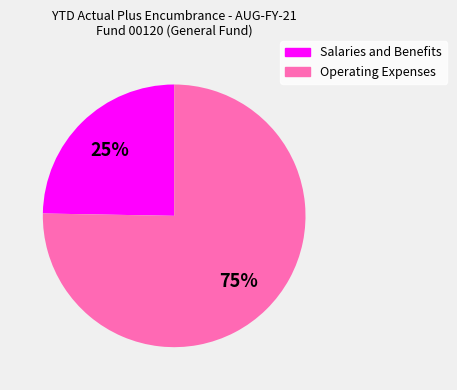

What percentage is the Operating Expenses slice, to the nearest percent?

75%